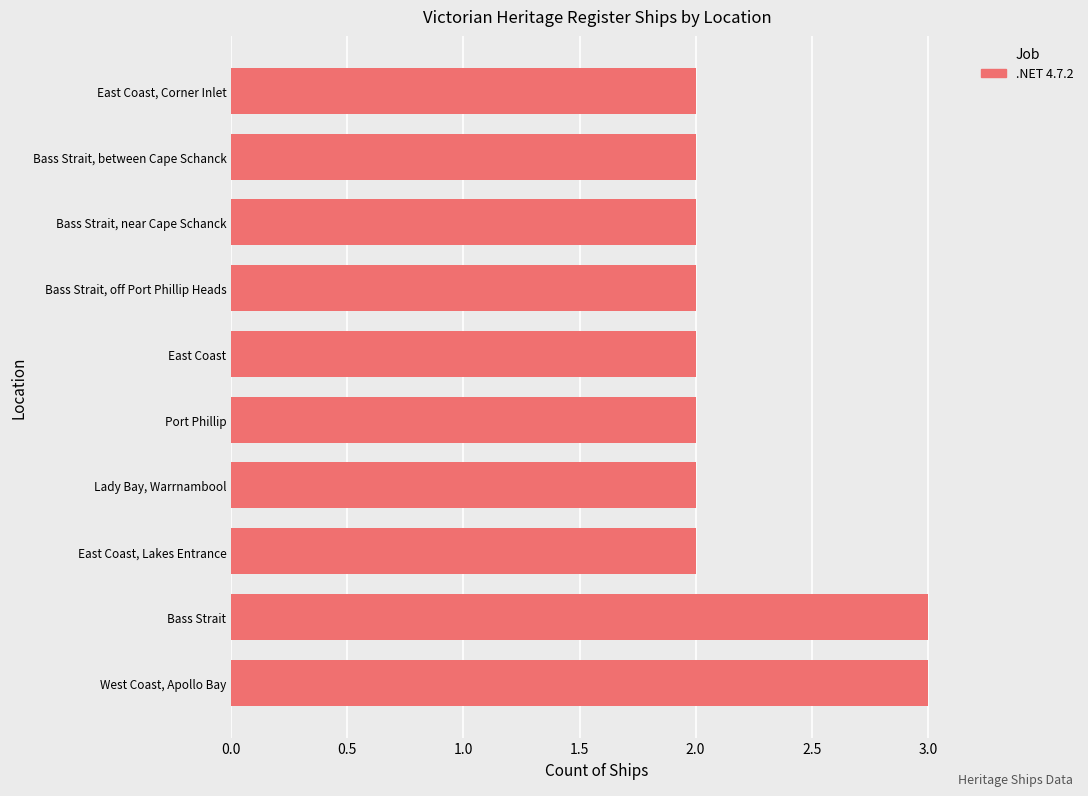

Which has a higher value, East Coast, Lakes Entrance or Bass Strait?

Bass Strait